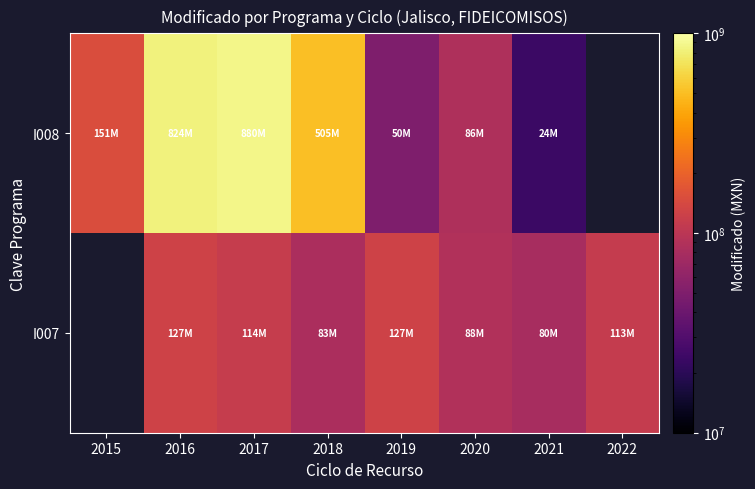

Which has a higher value, 2022 or 2017?

2017